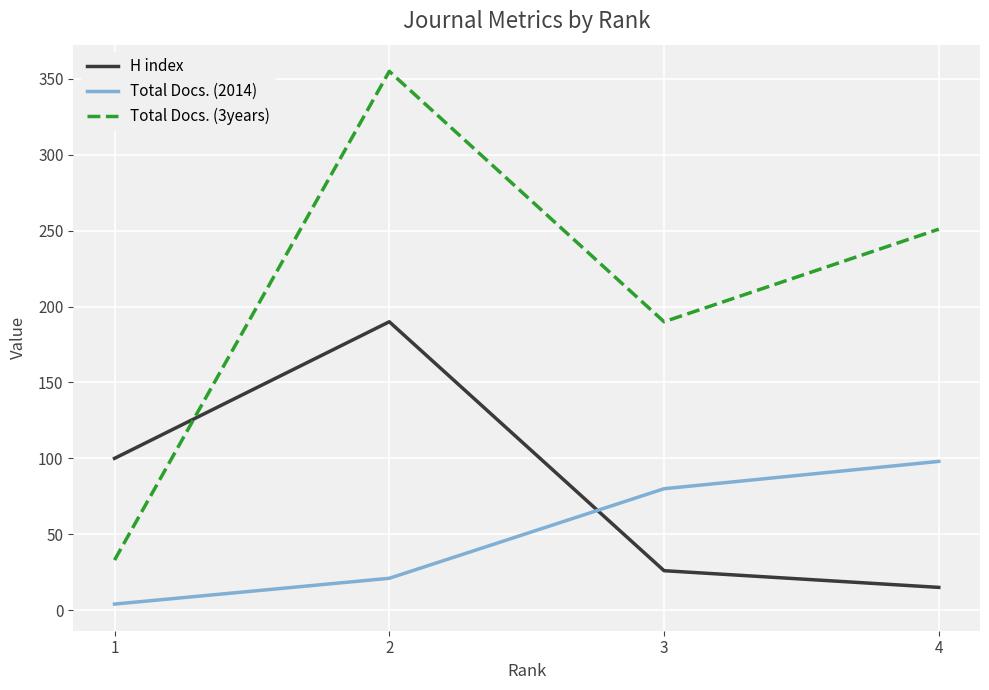

List the labels in order of H index value, largest first.

2, 1, 3, 4